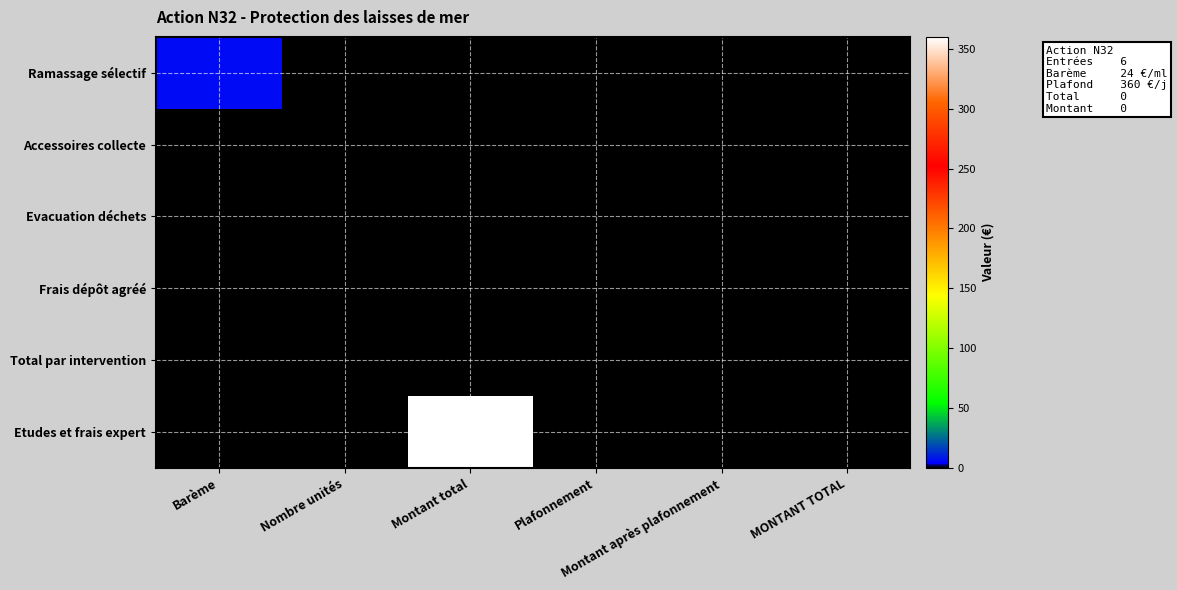

What is the total value across all series at MONTANT TOTAL?

1.4